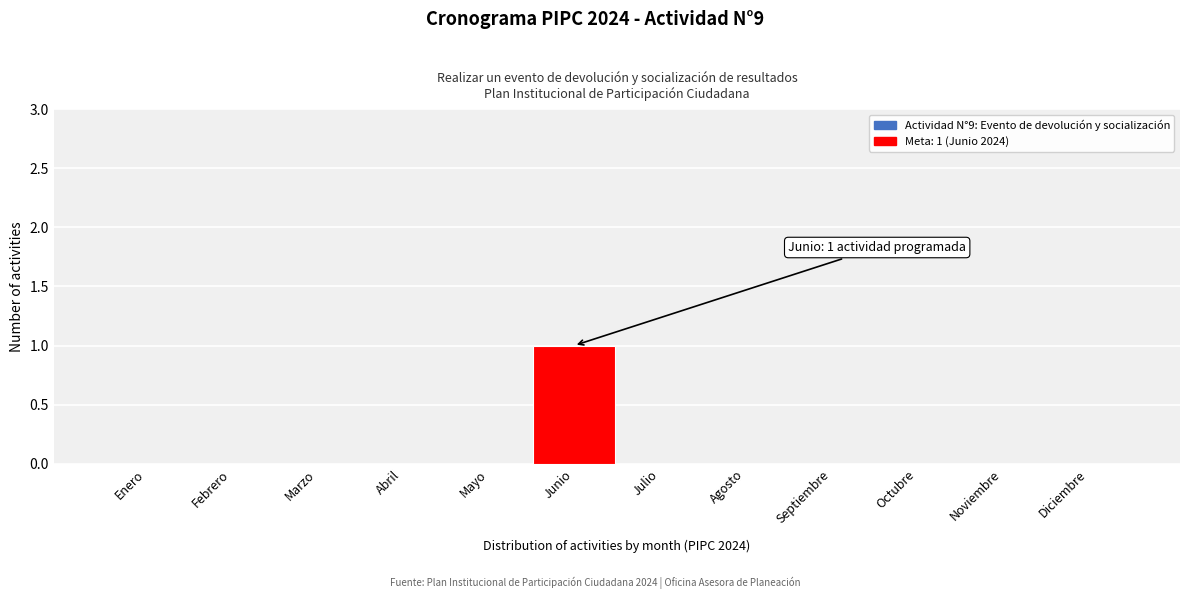

Reading left to right, list all the values displayed in this chart.

Enero=0	Febrero=0	Marzo=0	Abril=0	Mayo=0	Junio=1	Julio=0	Agosto=0	Septiembre=0	Octubre=0	Noviembre=0	Diciembre=0